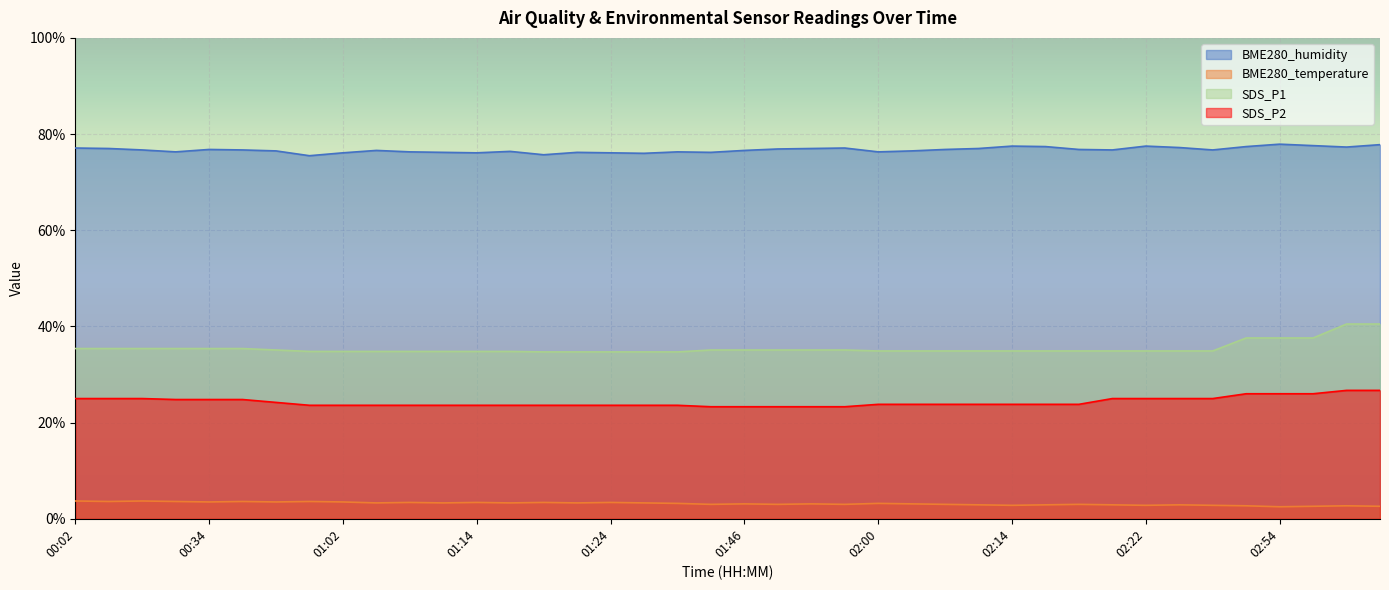

What is the difference between the BME280_humidity values at 02:14 and 00:02?

0.4